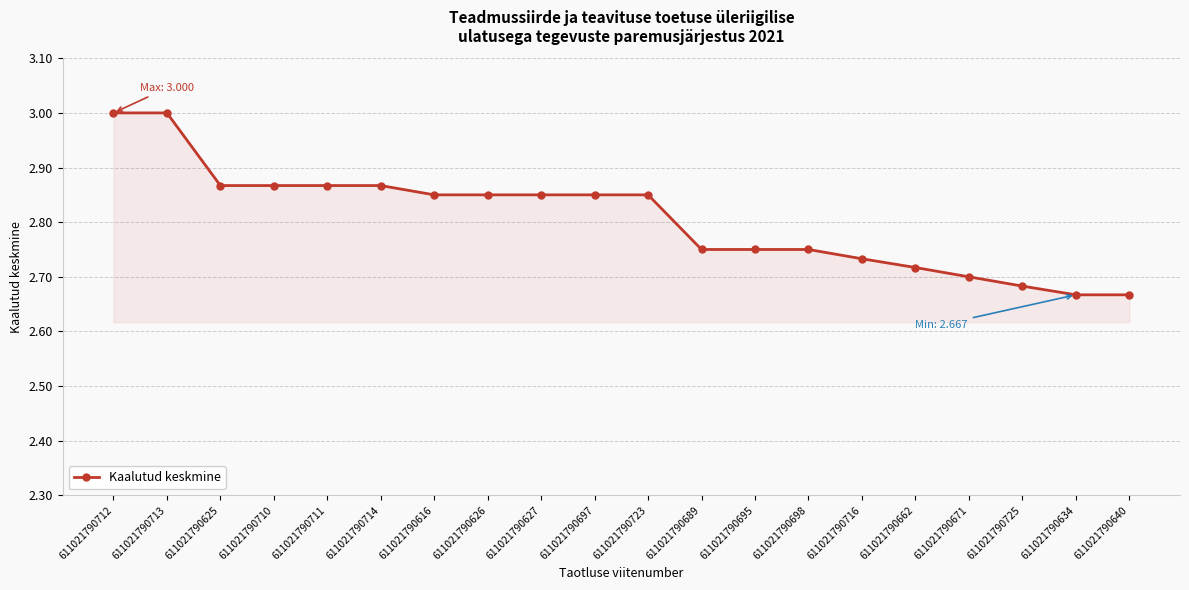

What is the difference between the second highest and minimum values?

0.3